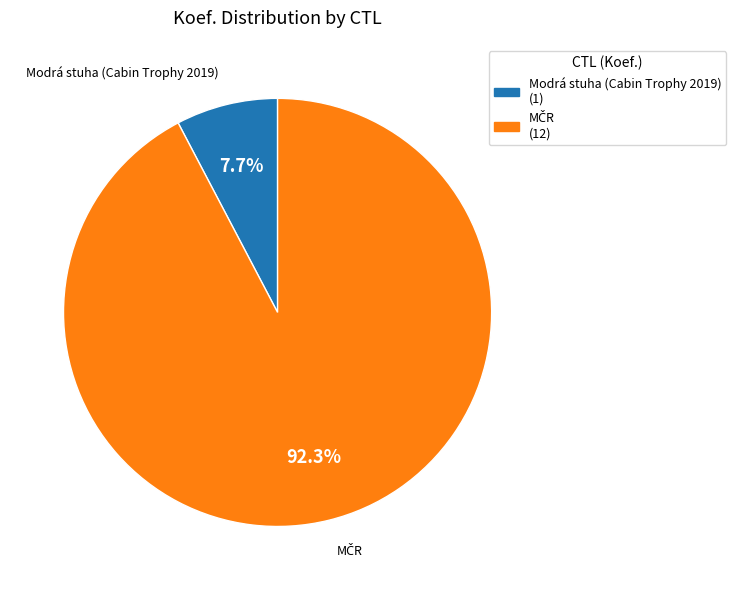

Does any single category account for the majority?

Yes